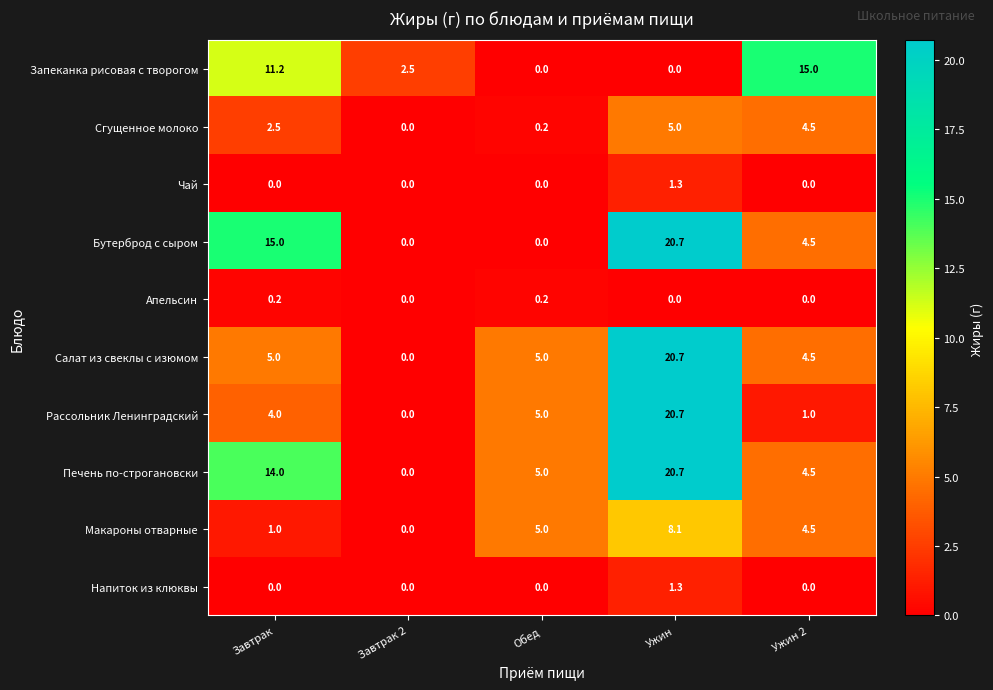

Which series changed the most between Завтрак and Ужин 2?

Бутерброд с сыром